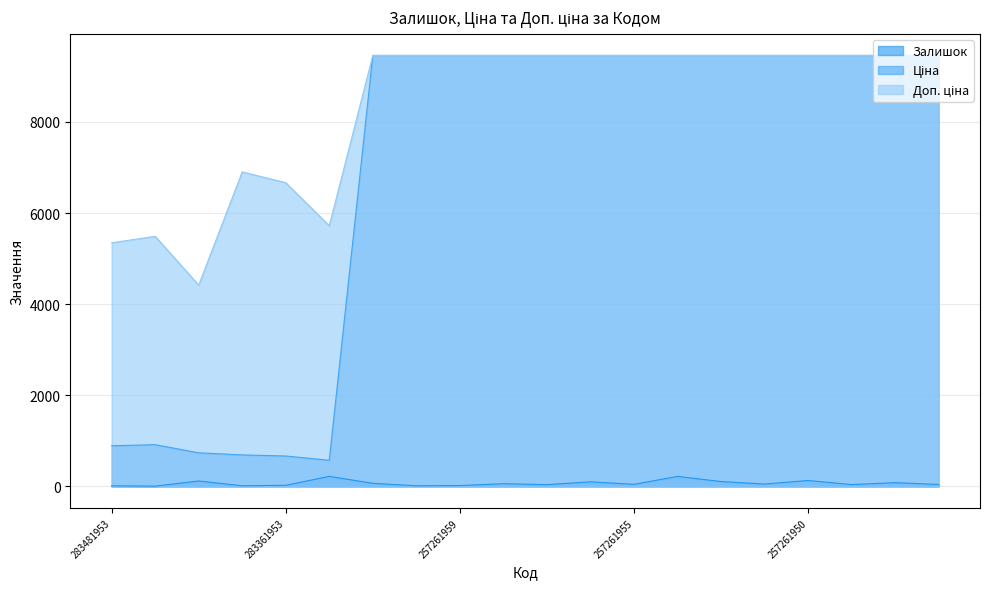

True or false: Залишок has more than 0 interior local peaks.

True